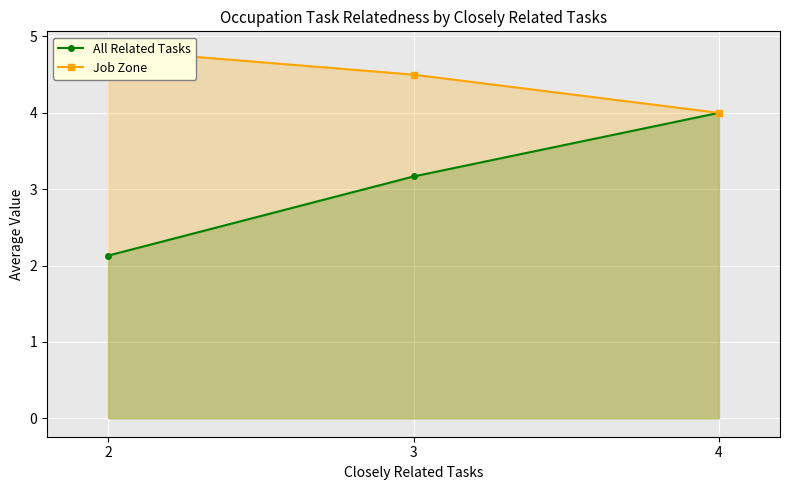

Where is Job Zone nearest to the value 4?

4